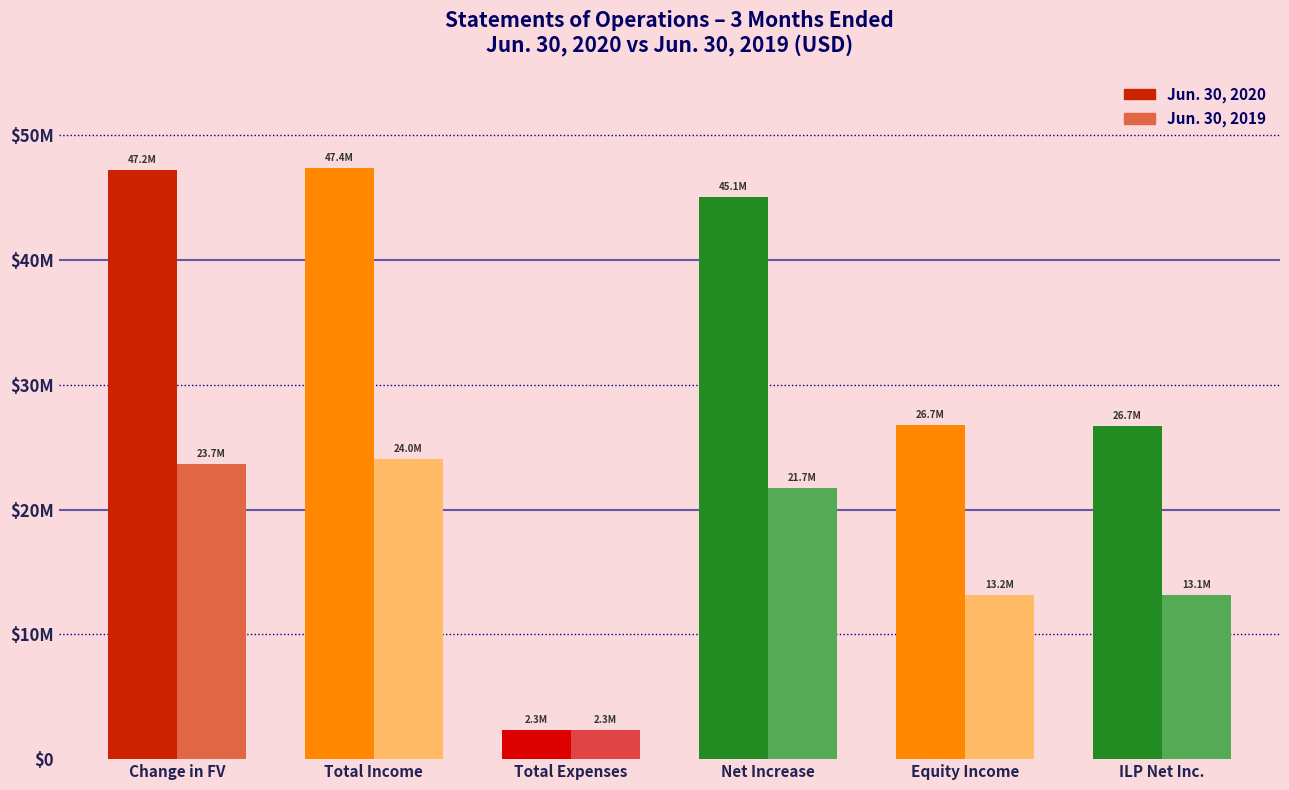

Does the chart contain any negative values?

No